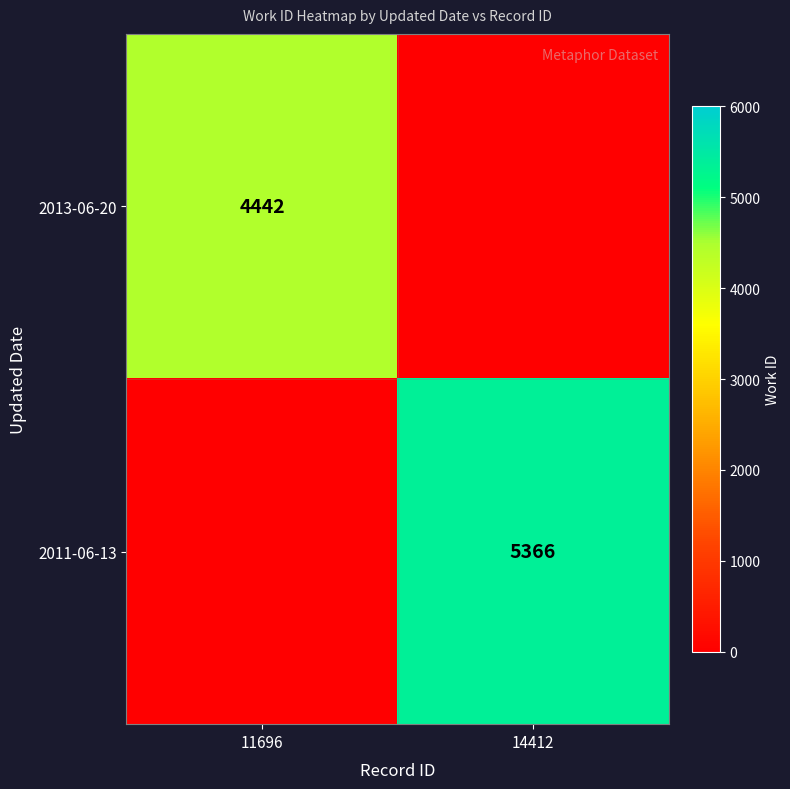

The value of 2013-06-20 at 11696 is 7752. True or false?

False